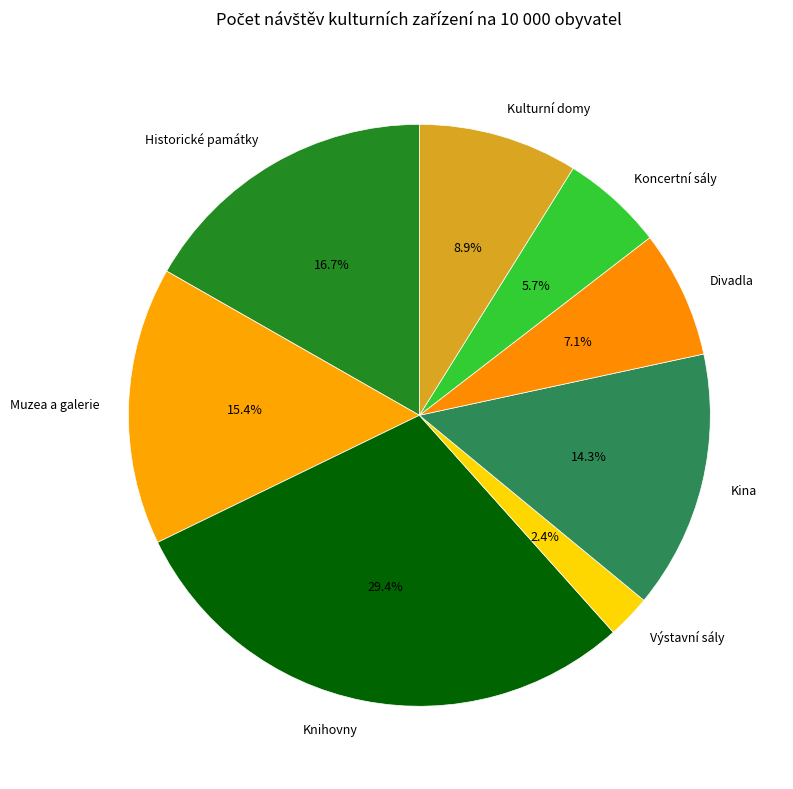

Does Výstavní sály represent more than half of the total?

No